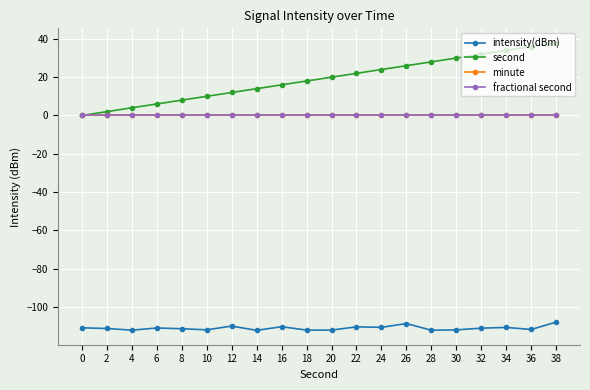

What is the greatest value displayed?

38.0